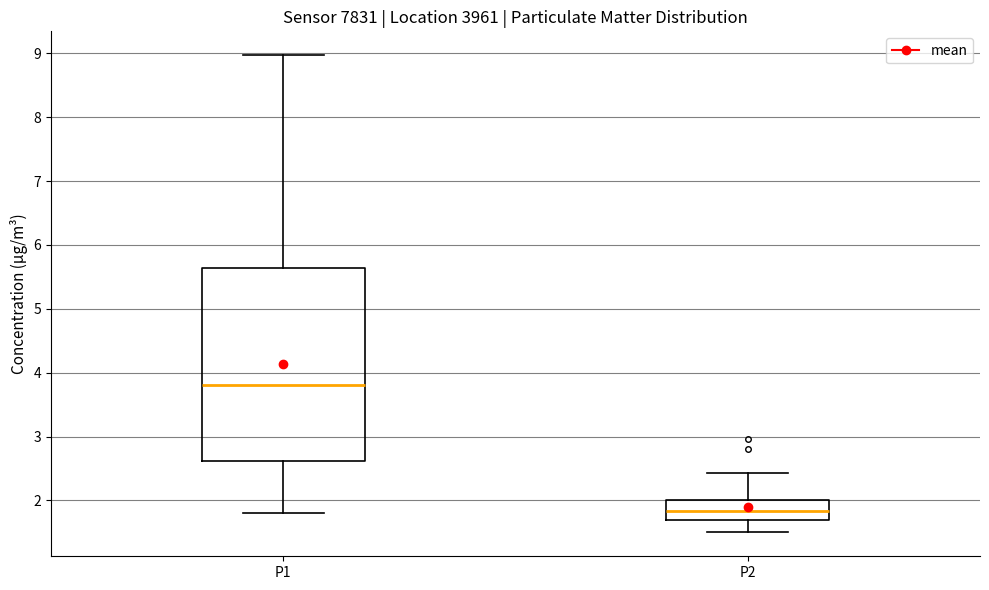

Which box has the highest median line?

P1